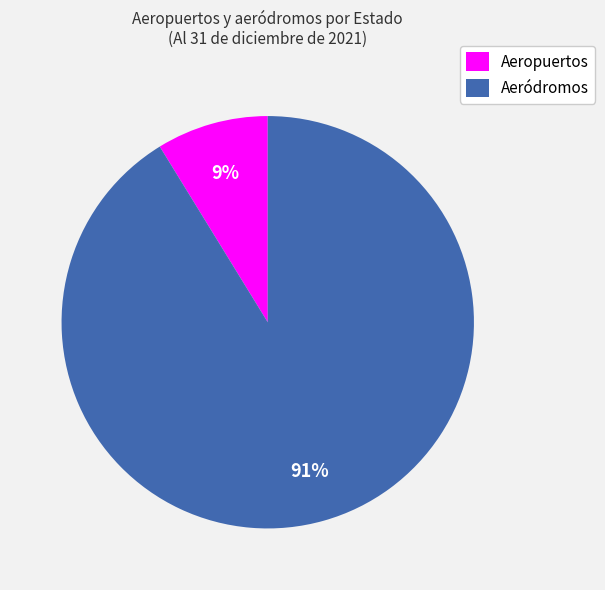

To the nearest percent, what percentage of the pie is Aeródromos?

91%